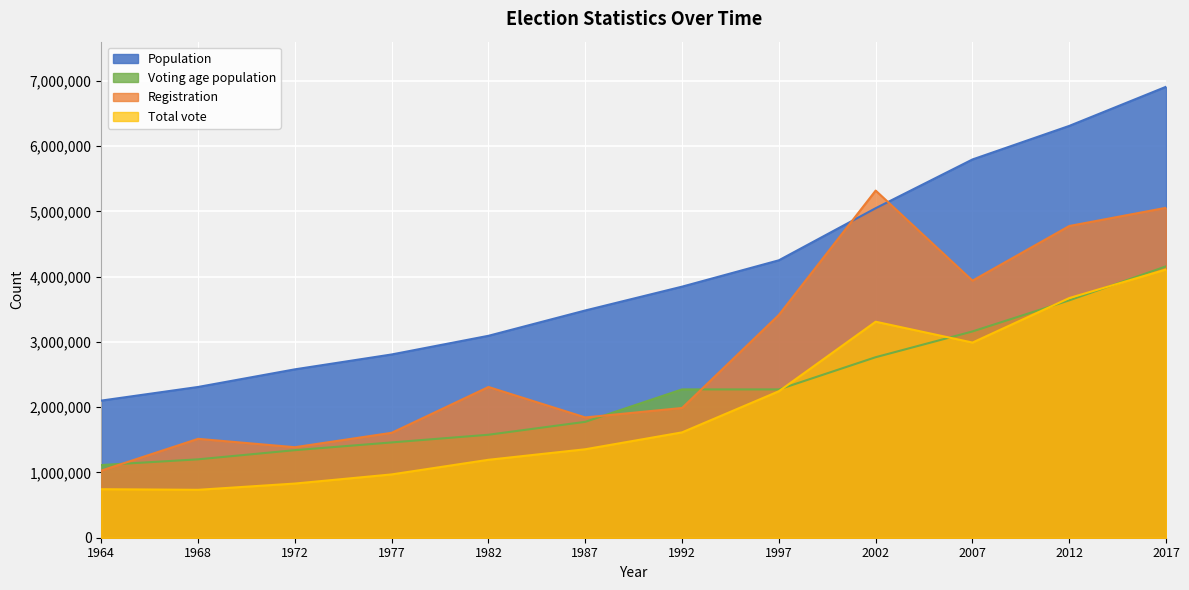

What is the minimum value shown in the chart?

734118